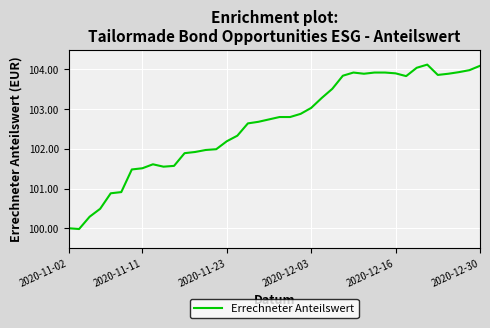

The chart shows a value of 138.7 at 2020-11-11. True or false?

False